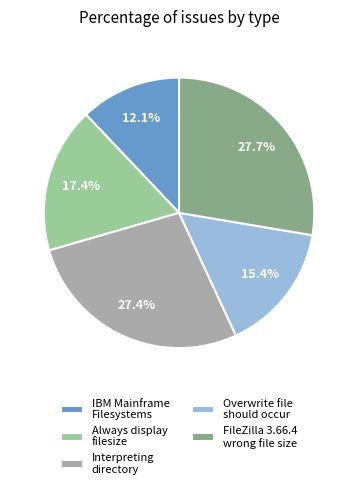

Approximately how many times larger is the value at Interpreting directory compared to IBM Mainframe Filesystems?

2.3